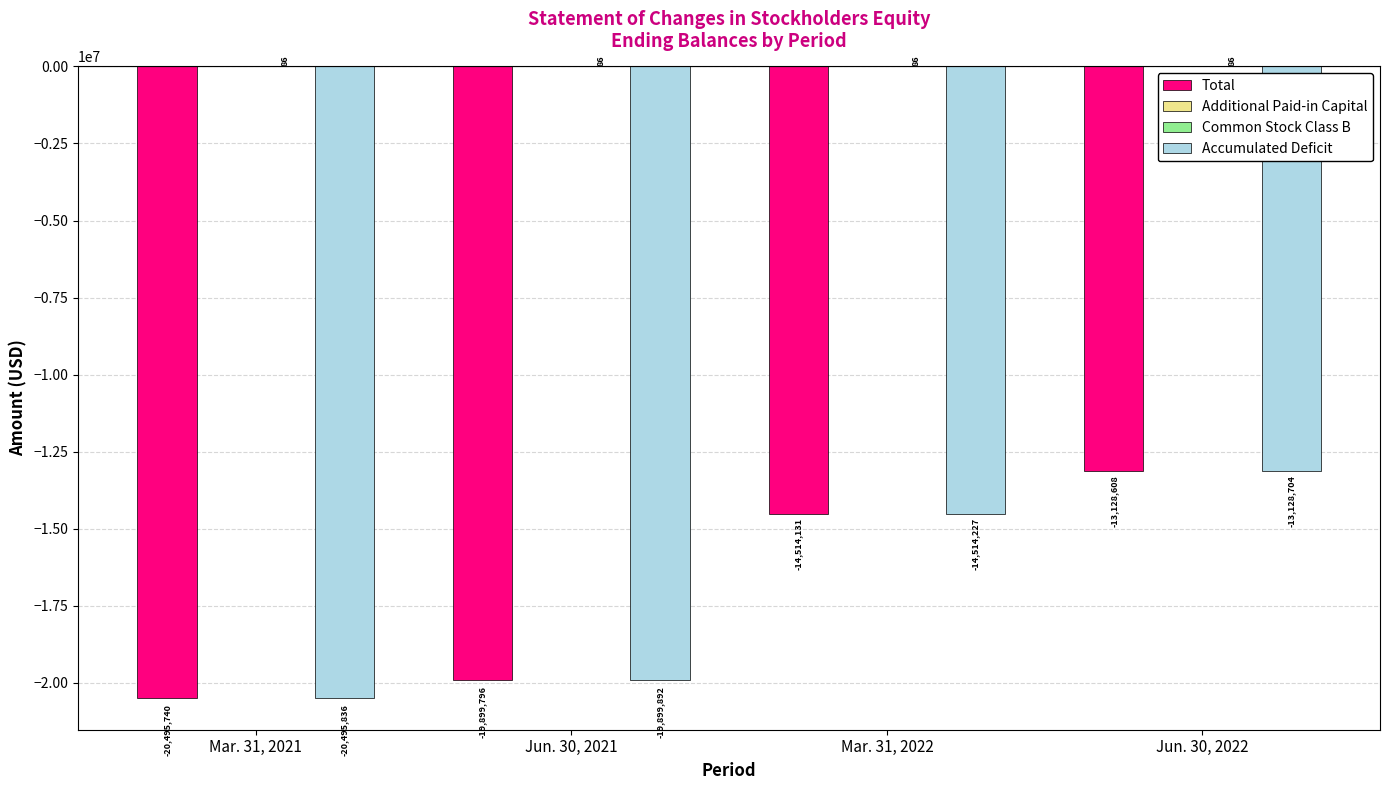

Read the Total value at Mar. 31, 2022, to the nearest 10.

-14514130